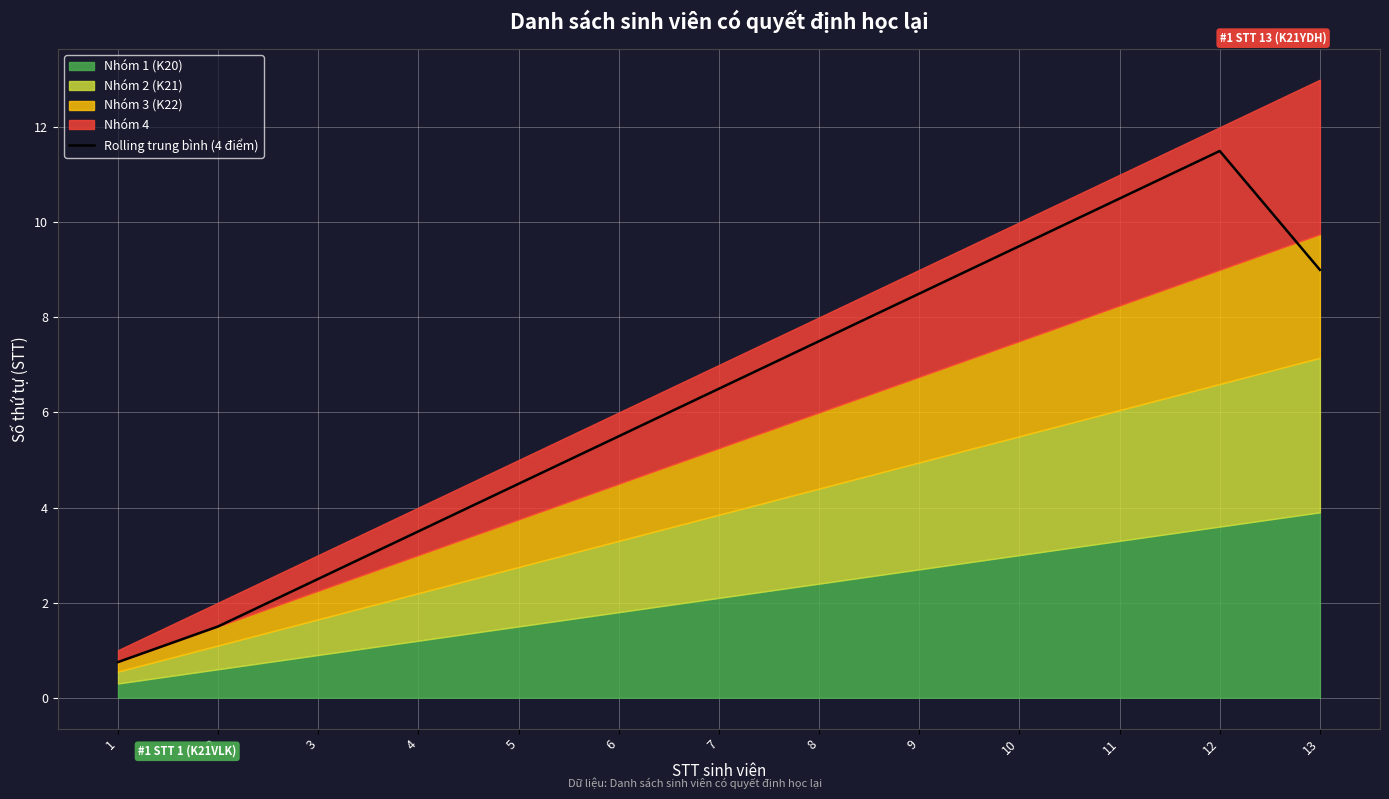

The value at 4 is 3.5. True or false?

True